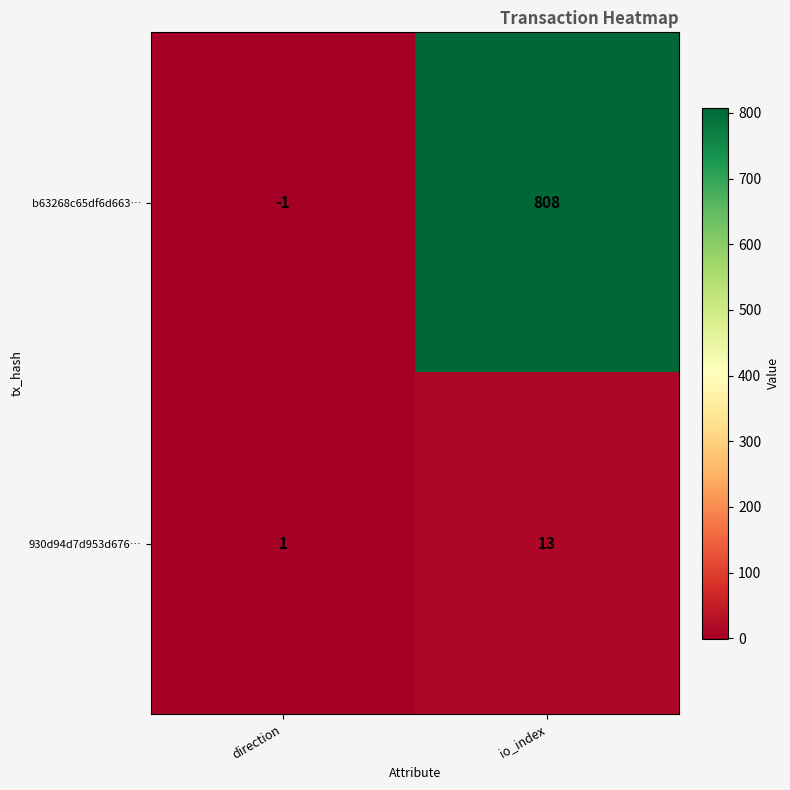

What is the sum of the 930d94d7d953d676… values at io_index and direction?

14